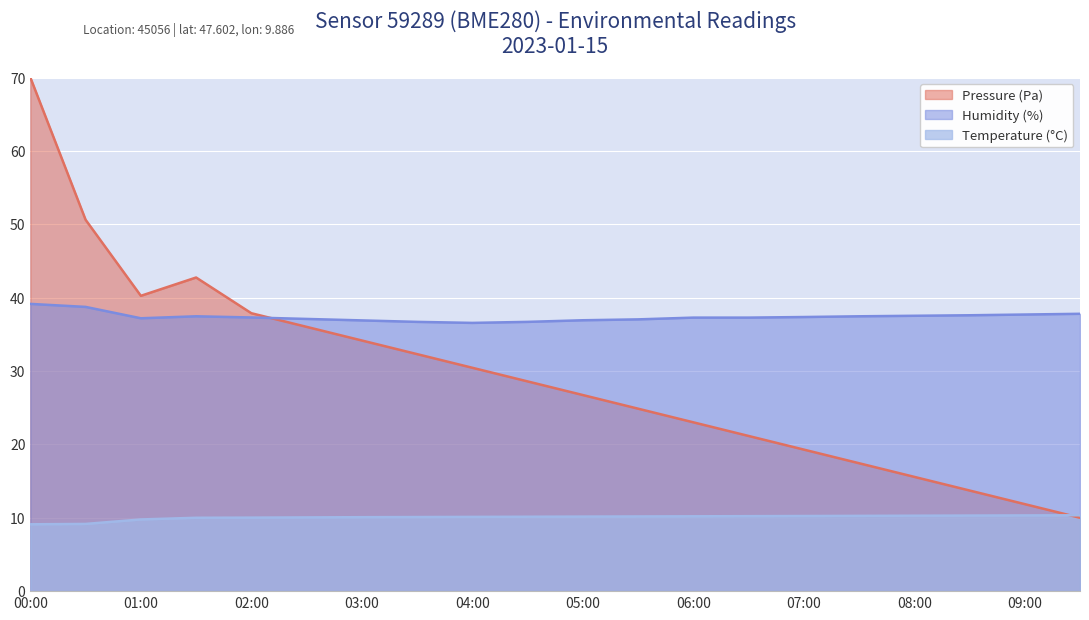

How many values in the Pressure (Pa) series are below 28?

10